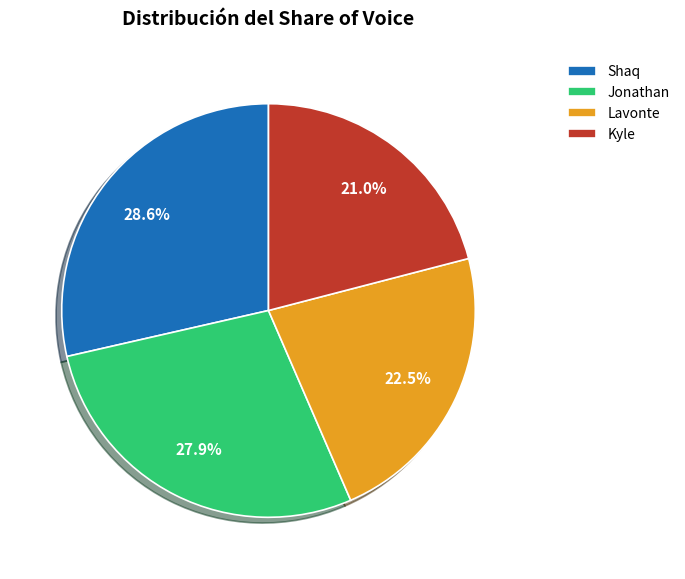

Does Kyle account for over 50% of the chart?

No